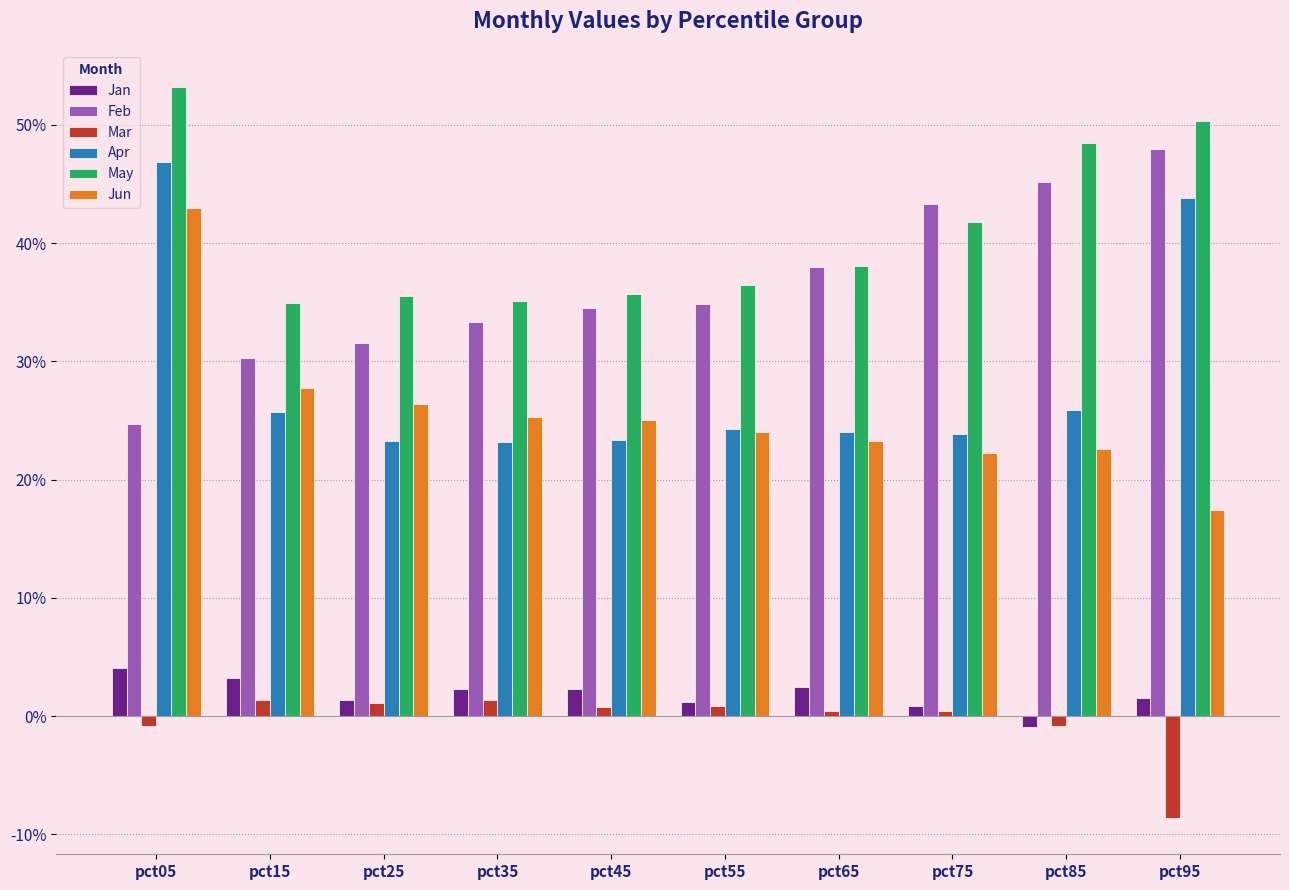

What are all the series names shown in the legend?

Jan, Feb, Mar, Apr, May, Jun